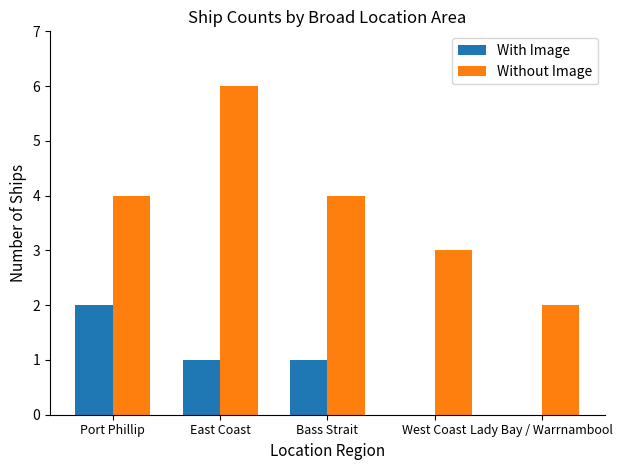

Reading left to right, extract all data points from this chart.

With Image: Port Phillip=2	East Coast=1	Bass Strait=1	West Coast=0	Lady Bay / Warrnambool=0
Without Image: Port Phillip=4	East Coast=6	Bass Strait=4	West Coast=3	Lady Bay / Warrnambool=2